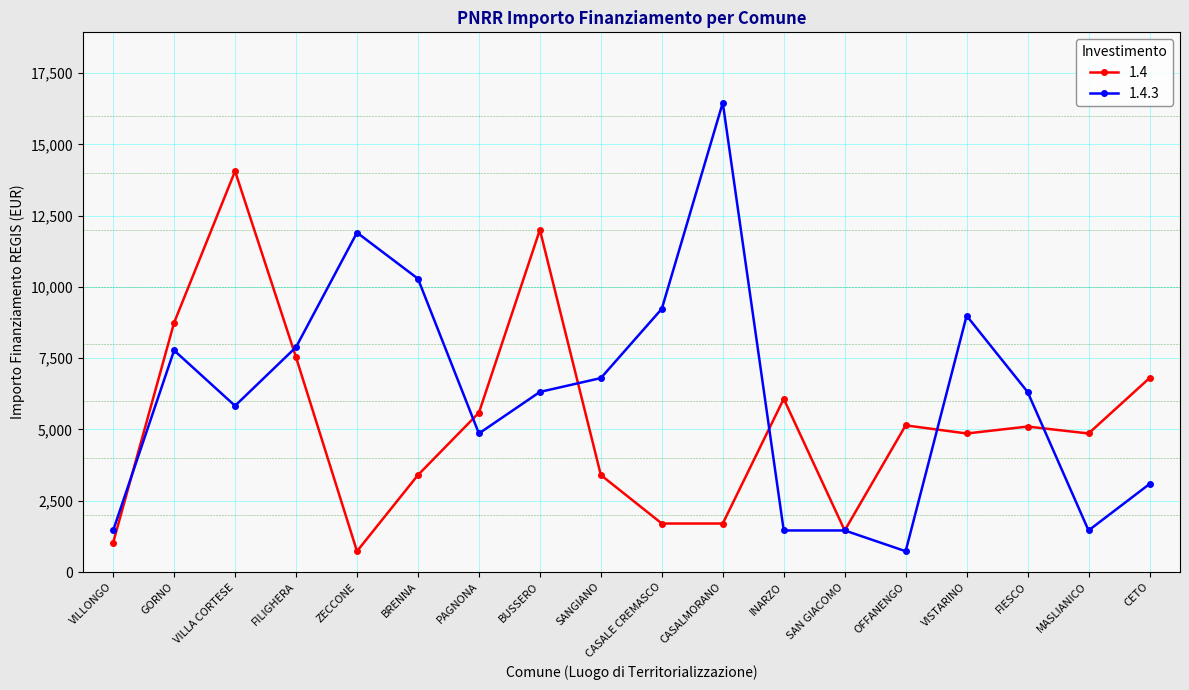

Count the number of data series in this chart.

2